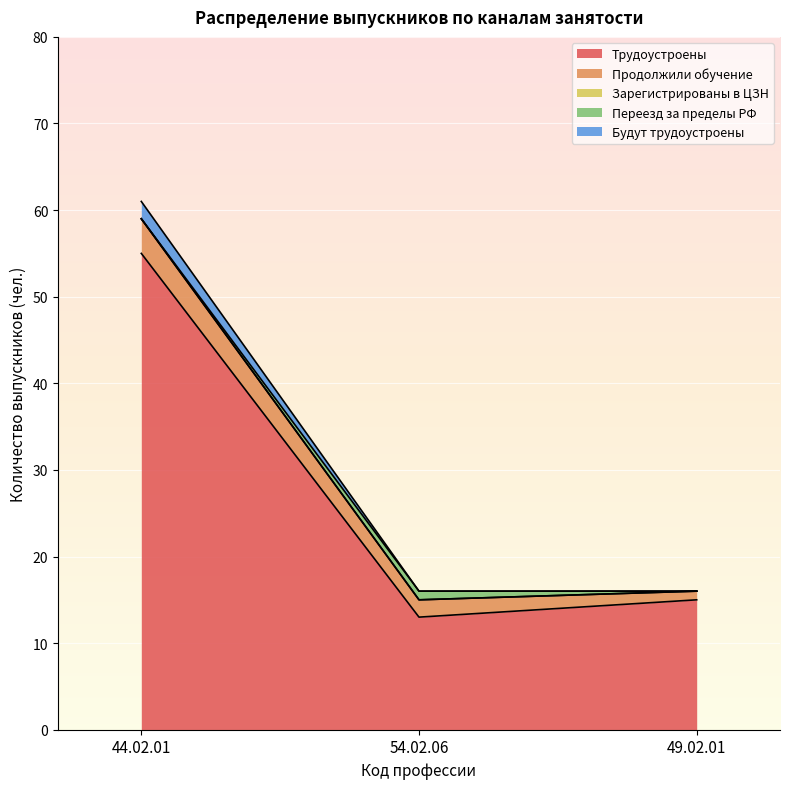

Between 44.02.01 and 49.02.01-2, which is larger?

44.02.01